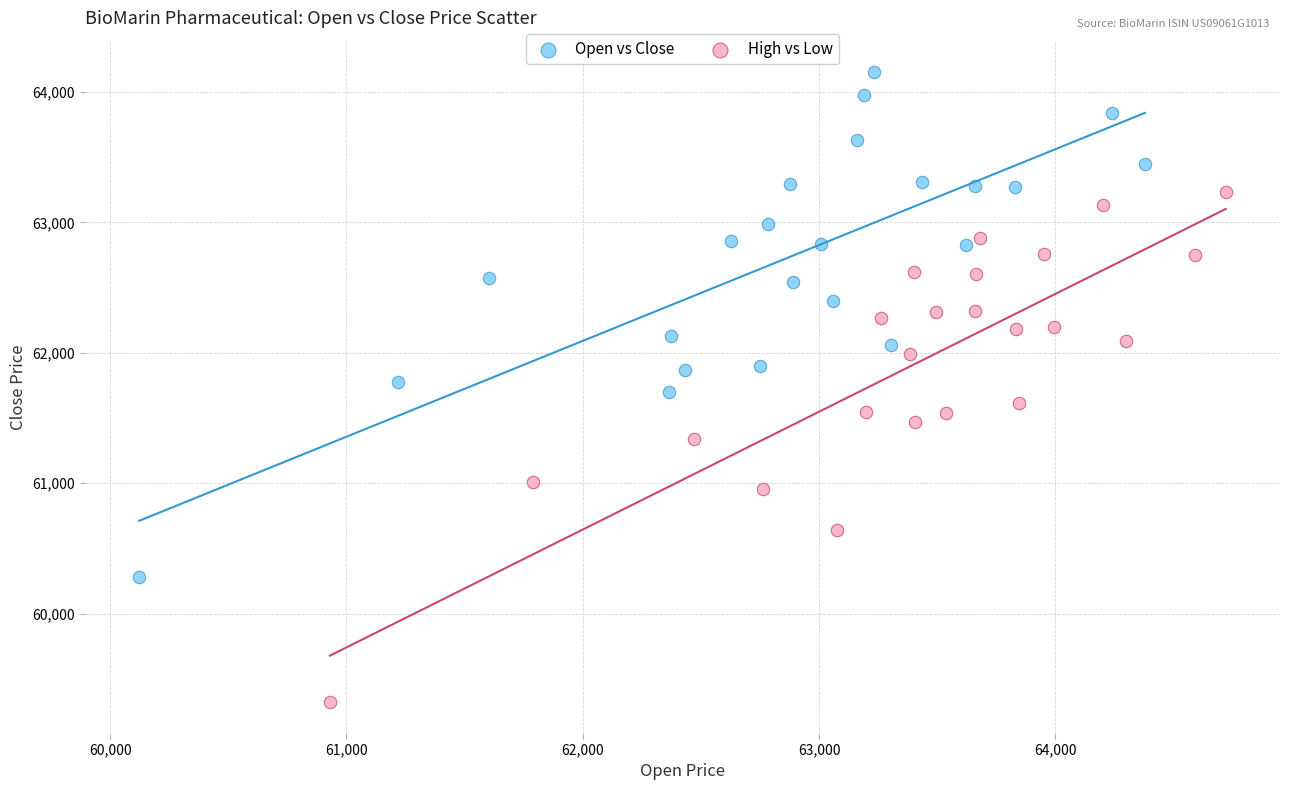

Which series reaches the maximum Y coordinate?

Open vs Close